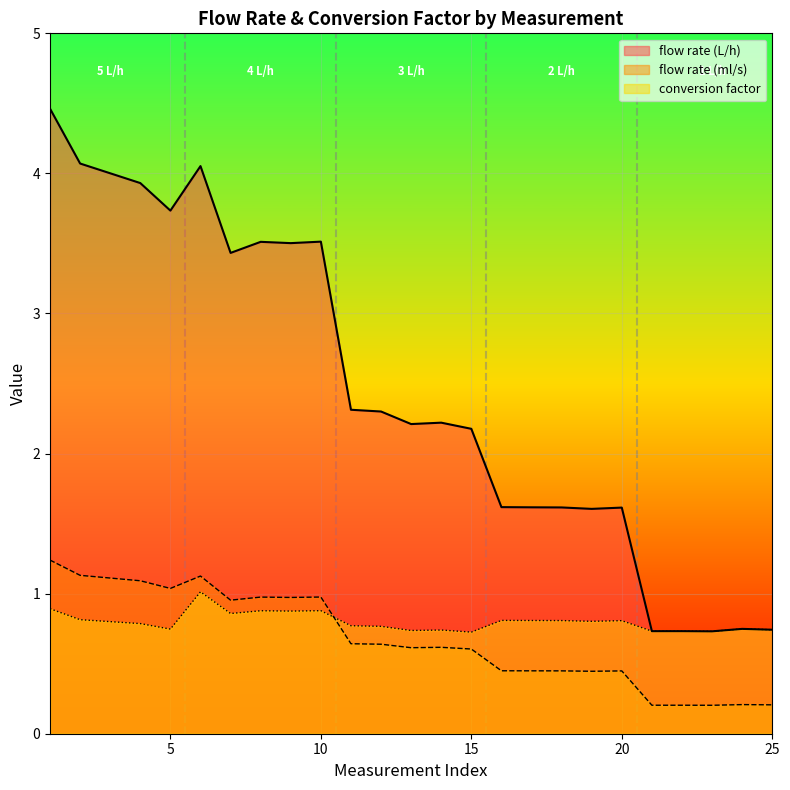

True or false: flow rate (ml/s) and conversion factor cross at least once.

True